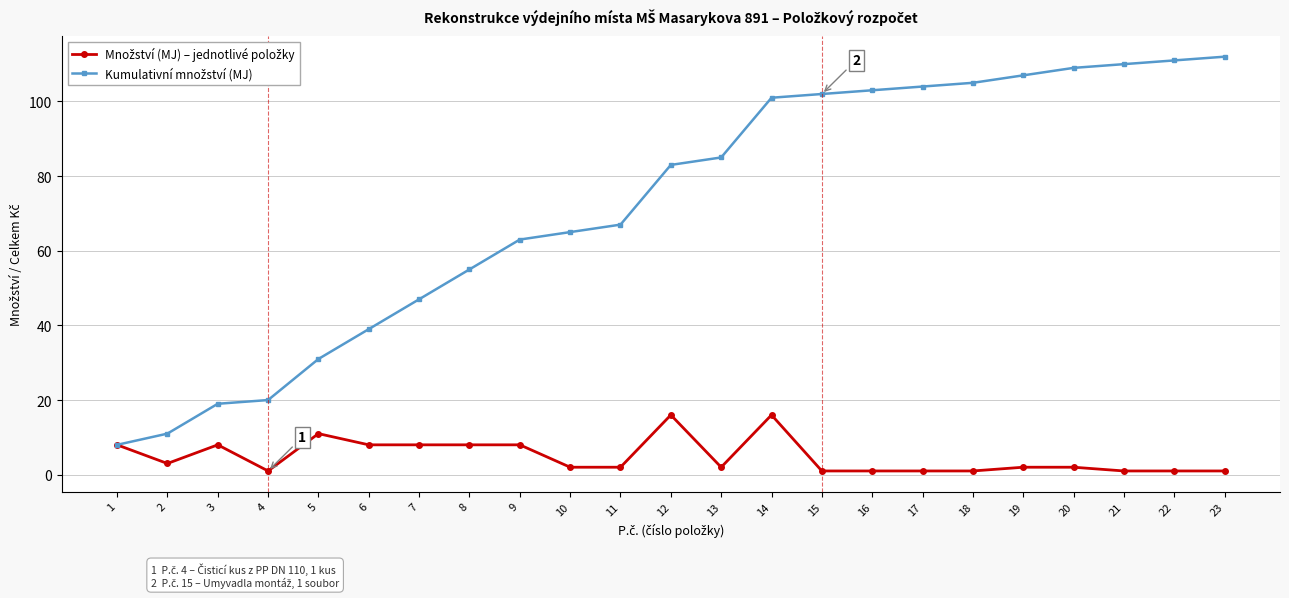

What is the greatest value displayed?

112